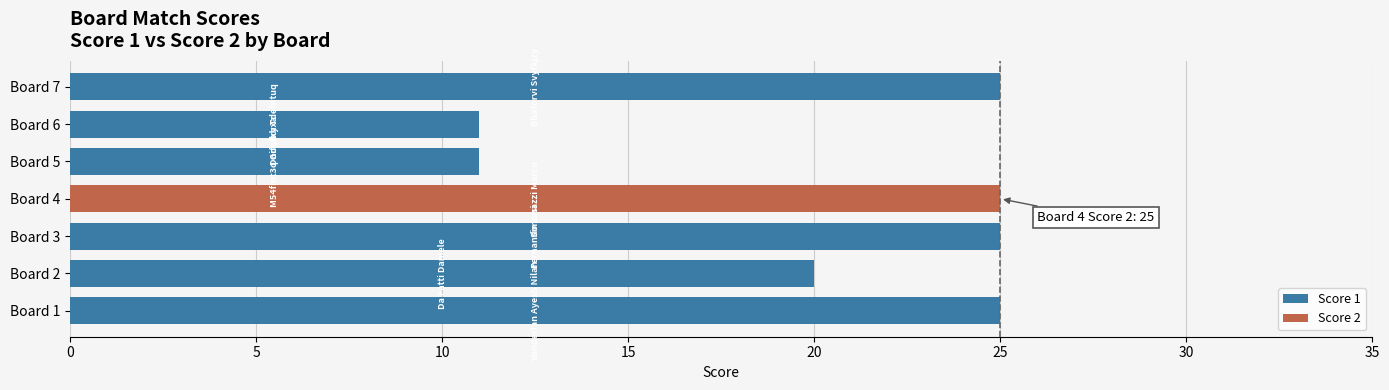

The value of Score 1 at Board 7 is 25. True or false?

True